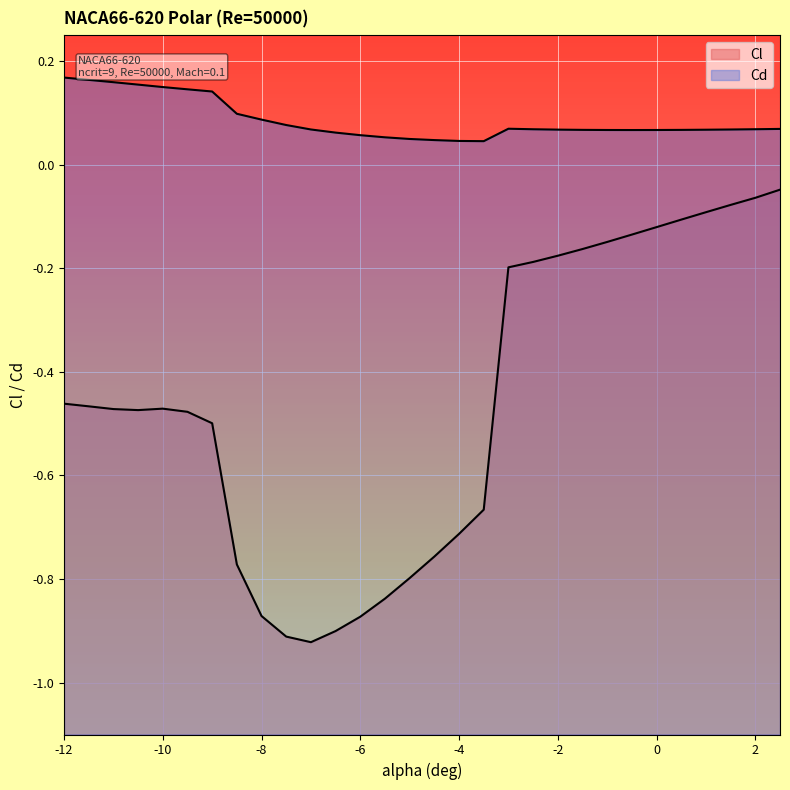

The value of Cl at -6 is -0.9. True or false?

True